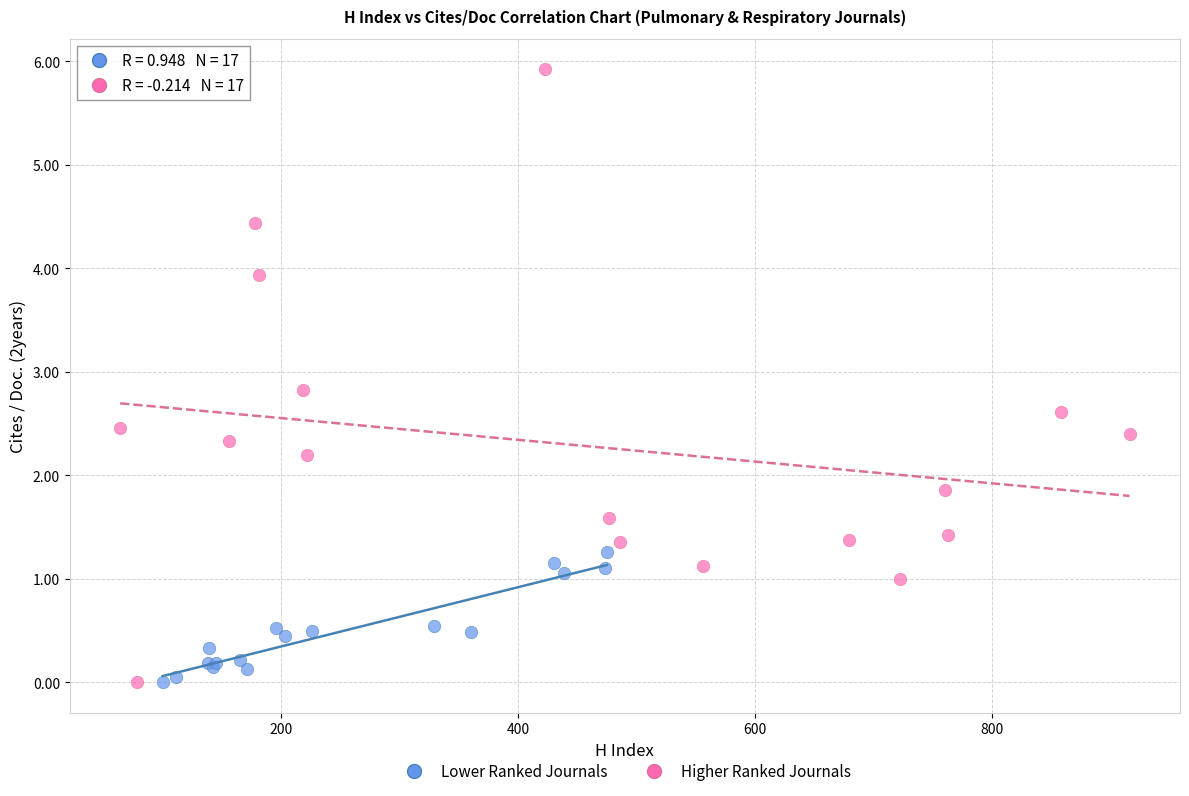

Which series has the largest Y range (max minus min)?

Higher Ranked Journals